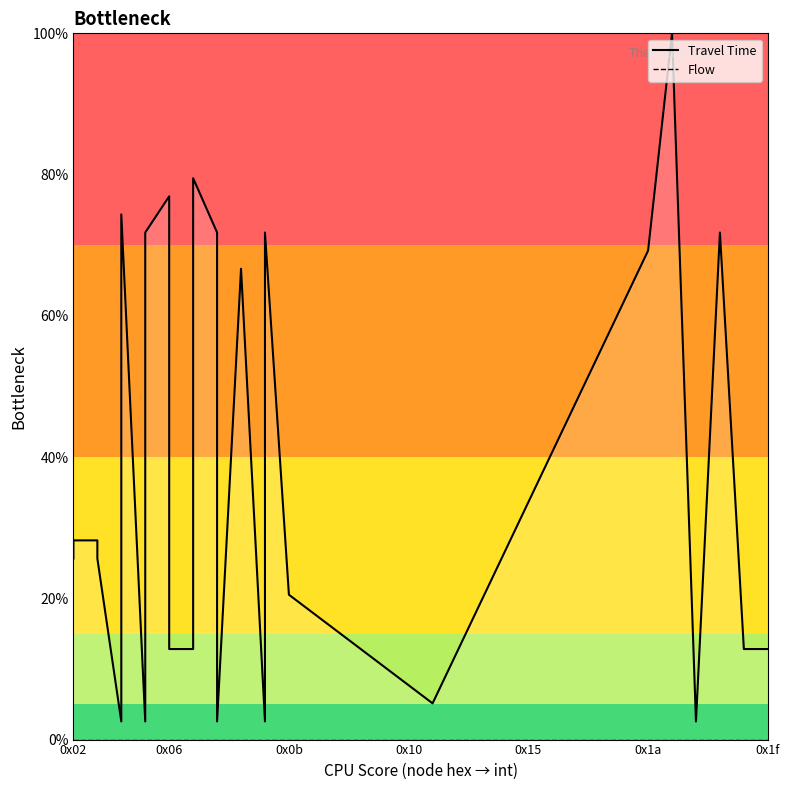

What is the maximum value for Travel Time line?

100.0